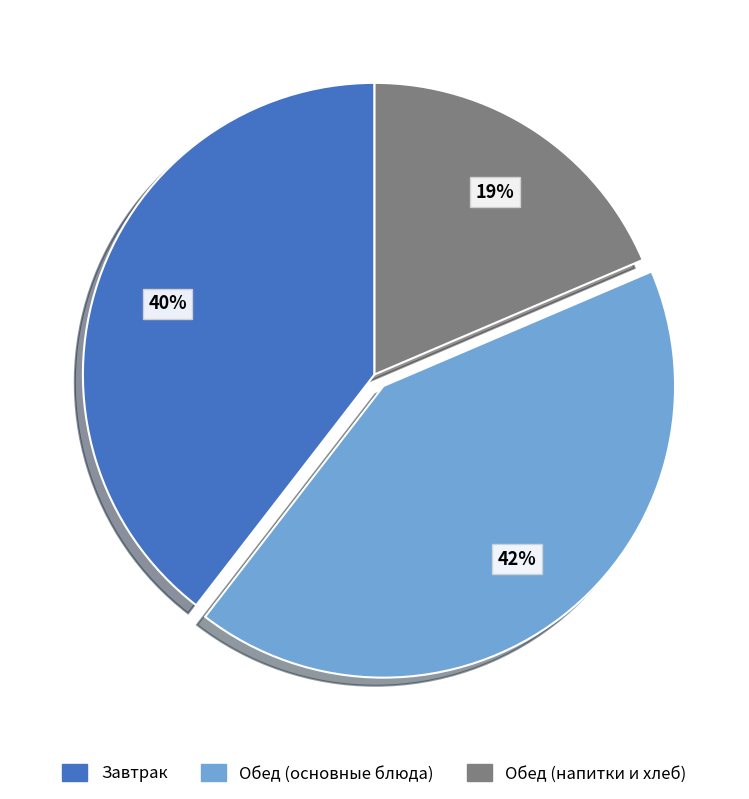

The Обед (напитки и хлеб) slice represents 7% of the pie. True or false?

False